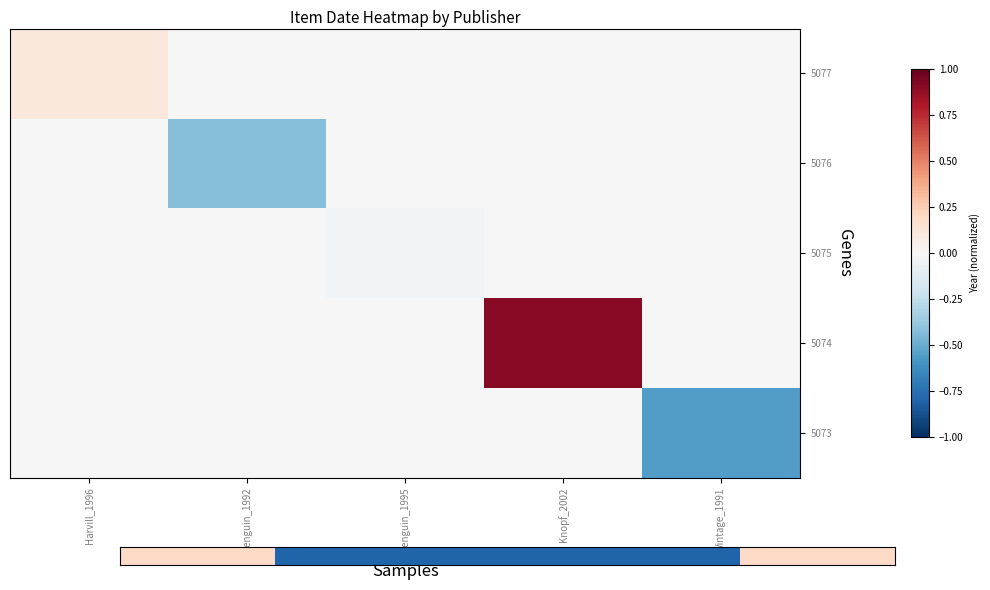

What is the total value across all series at Penguin_1992?

-0.3